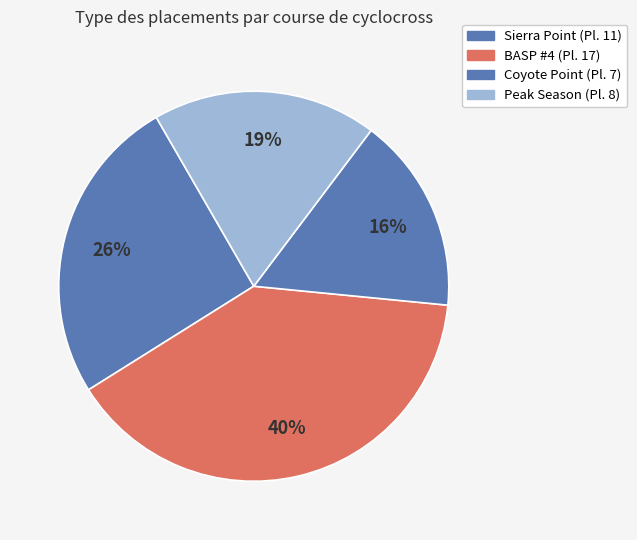

How many slices are in this pie chart?

4